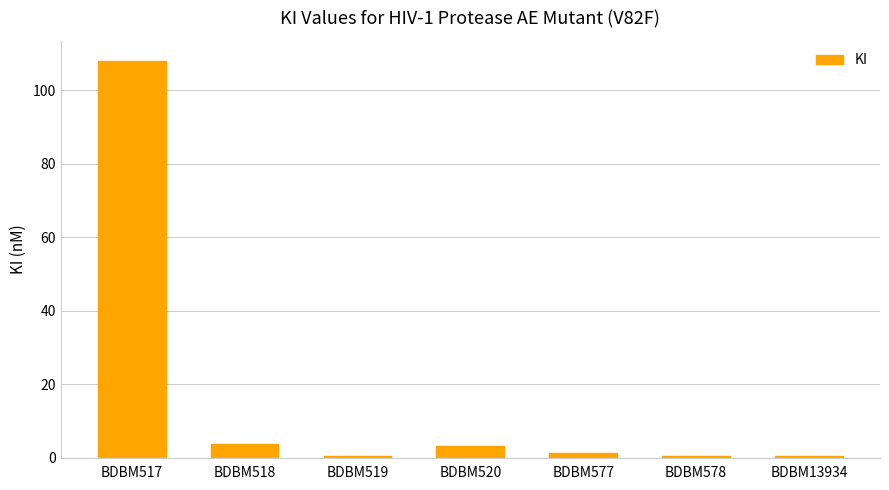

The chart shows a value of 0.6 at BDBM13934. True or false?

True